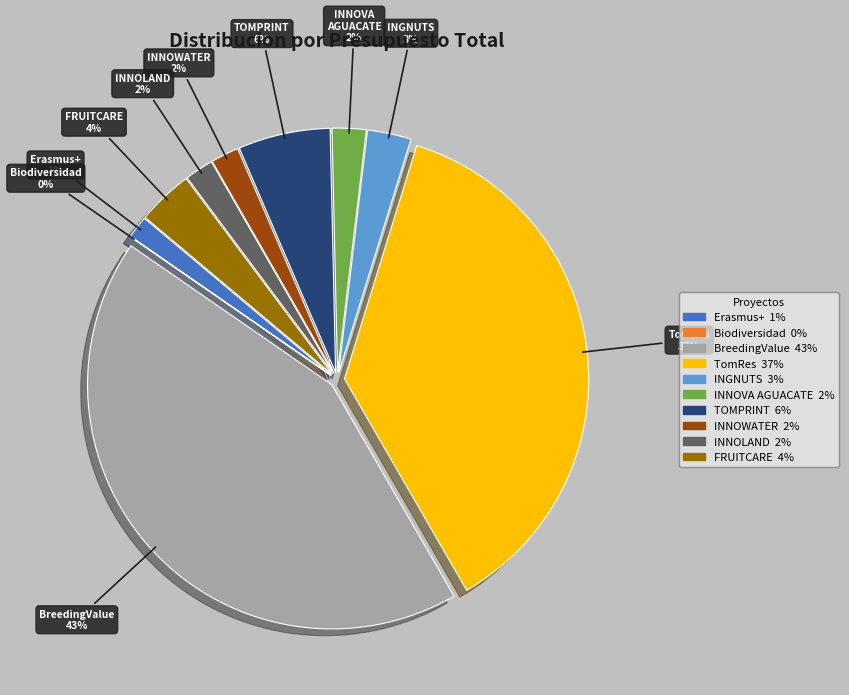

Does GO FRUITCARE account for over 50% of the chart?

No